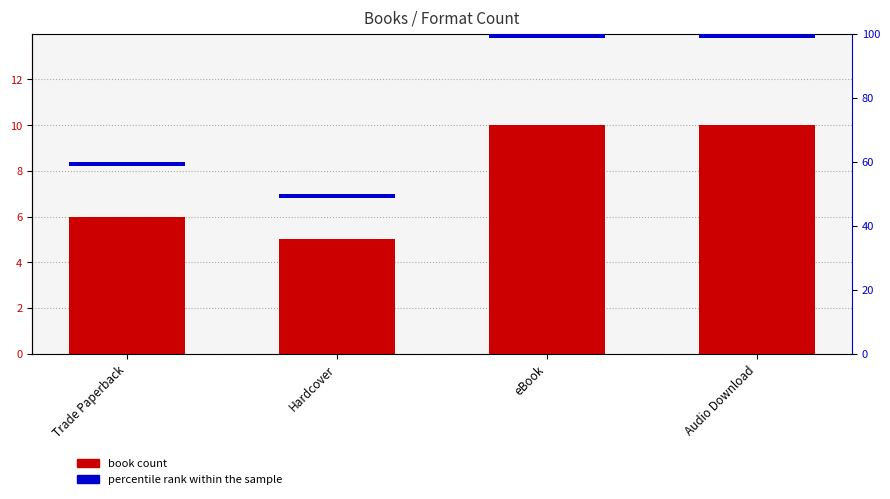

What is the difference between the highest and lowest values at eBook?

8.5